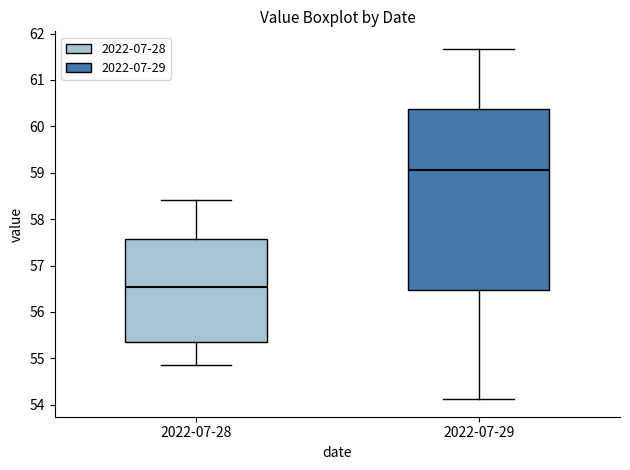

Which box has the highest median line?

2022-07-29